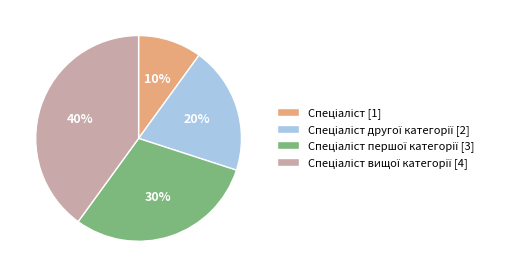

Does any single category account for the majority?

No